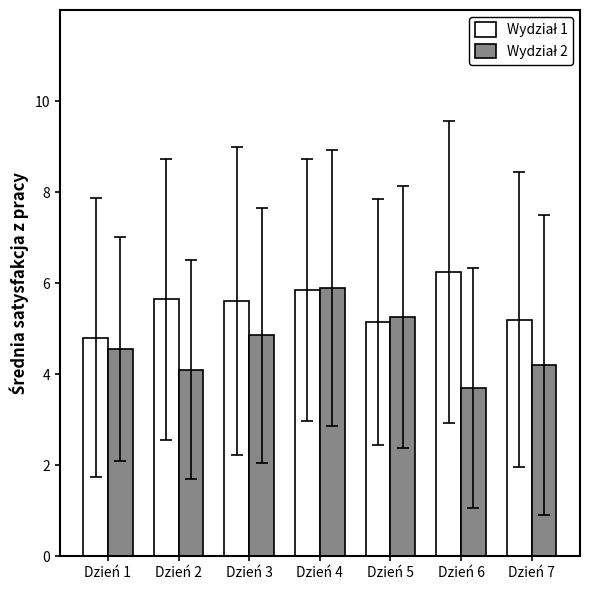

What is the total value across all series at Dzień 4?

11.8